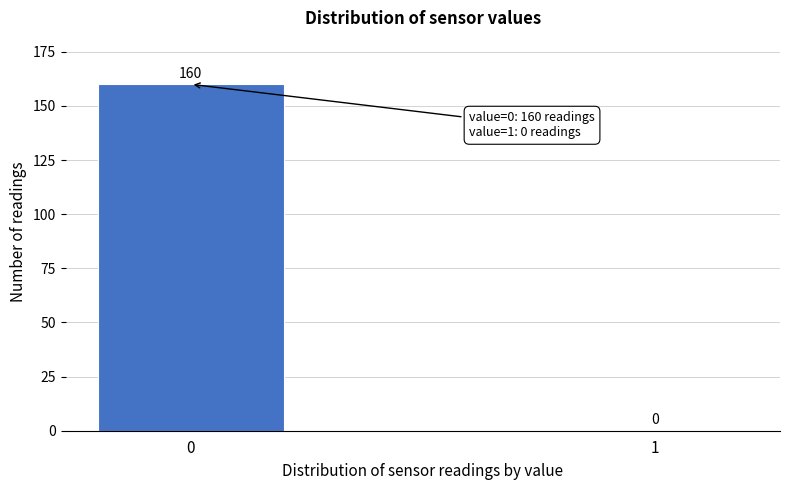

Reading left to right, what are all the values shown in this chart?

0=160	1=0